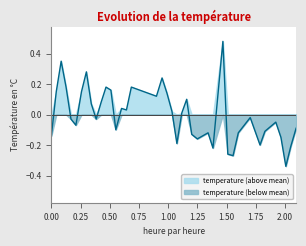

Which series has the largest range (max minus min)?

temperature (above mean)